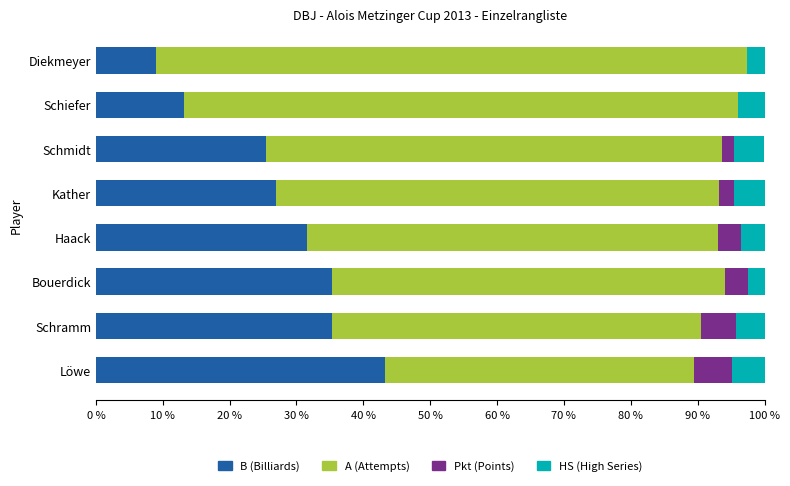

What is the highest value of the B (Billiards) series?

43.3